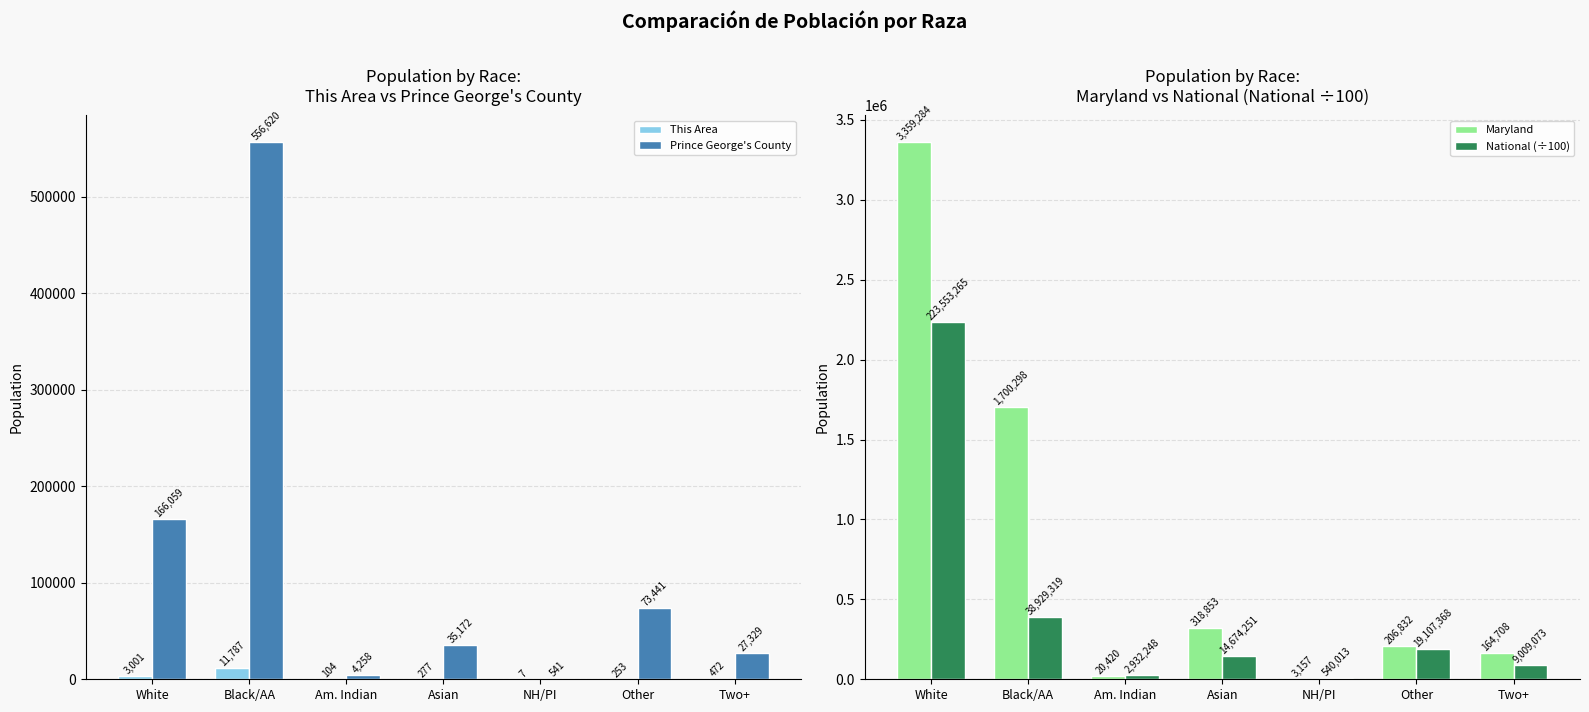

What is the label of the 6th bar from the right?

Black/AA